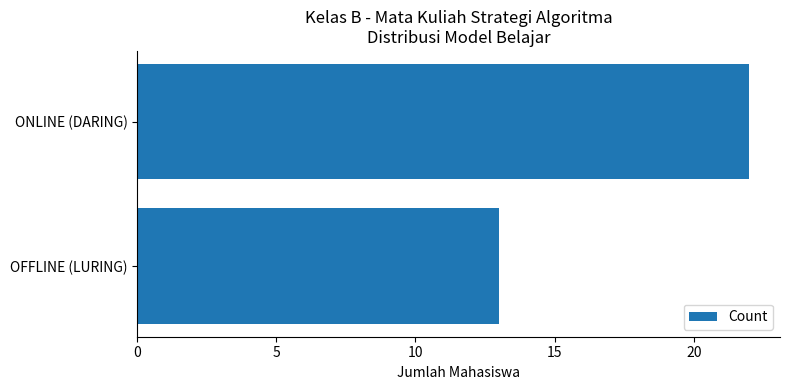

Reading bottom to top, what are all the values shown in this chart?

OFFLINE (LURING)=13	ONLINE (DARING)=22